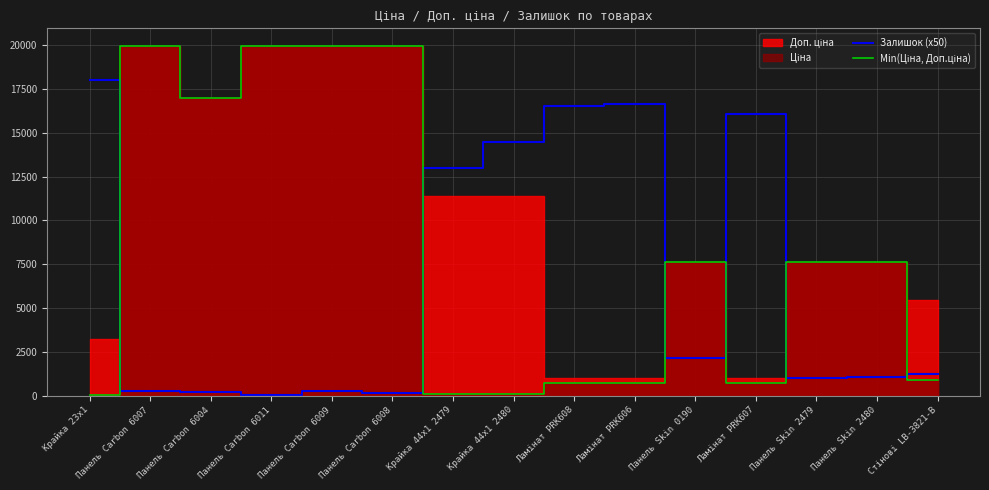

Which category has the highest value in the Залишок (x50) series?

Крайка 23x1